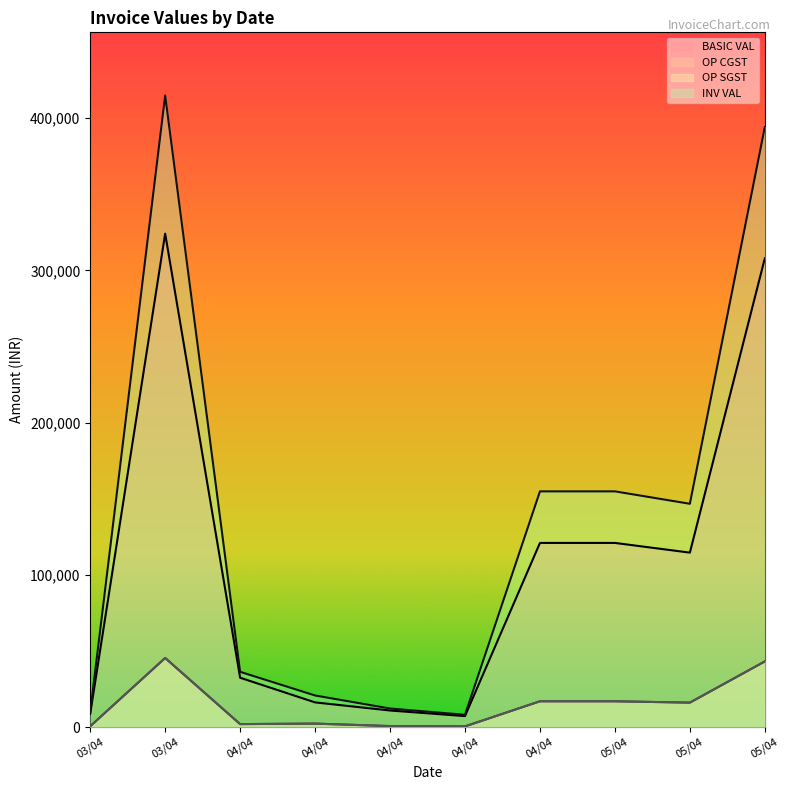

Rank the series at 04/04 from highest to lowest value.

INV VAL, BASIC VAL, OP CGST, OP SGST